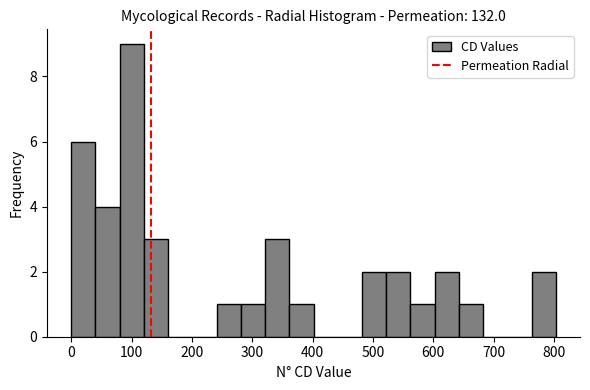

Reading left to right, transcribe this chart: for each bar, give the range it covers on the x-axis and its height. Neither the bar edges nor the heights are printed on the chart, so give them approximately, as read against the axes.

0 to 40: 6
40 to 80: 4
80 to 120: 9
120 to 160: 3
160 to 200: 0
200 to 240: 0
240 to 280: 1
280 to 320: 1
320 to 360: 3
360 to 400: 1
400 to 440: 0
440 to 480: 0
480 to 520: 2
520 to 560: 2
560 to 600: 1
600 to 640: 2
640 to 680: 1
680 to 720: 0
720 to 760: 0
760 to 800: 2